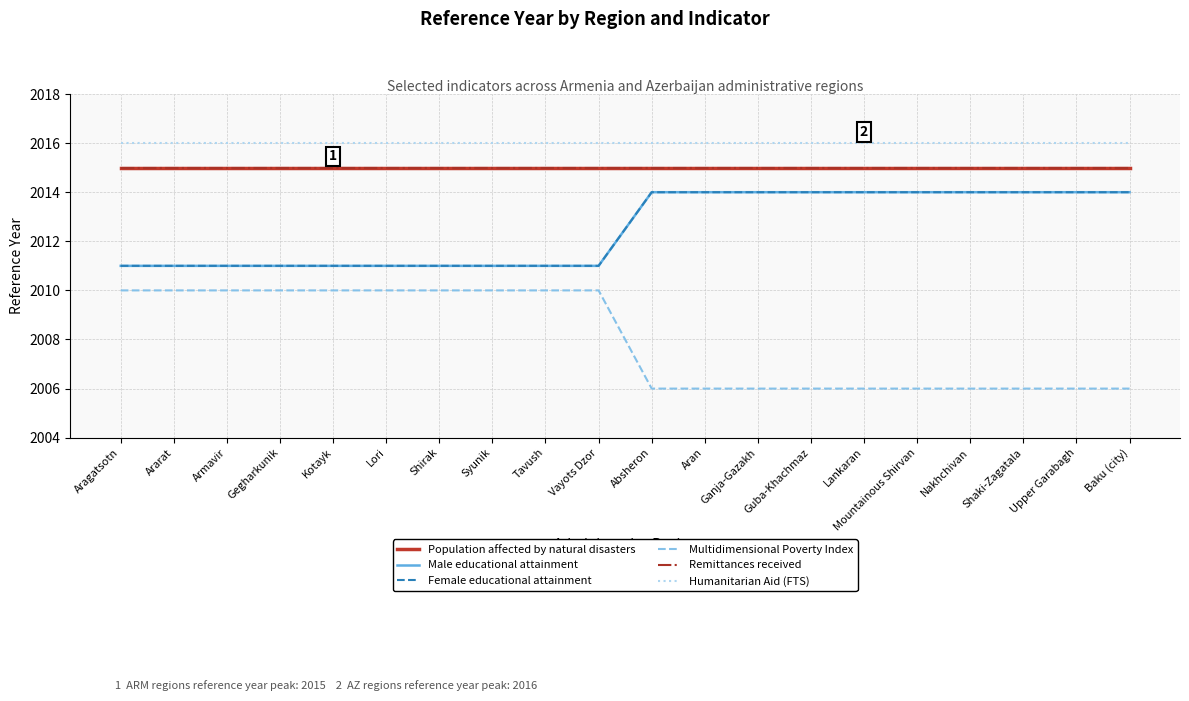

True or false: Male educational attainment and Female educational attainment intersect in this chart.

False